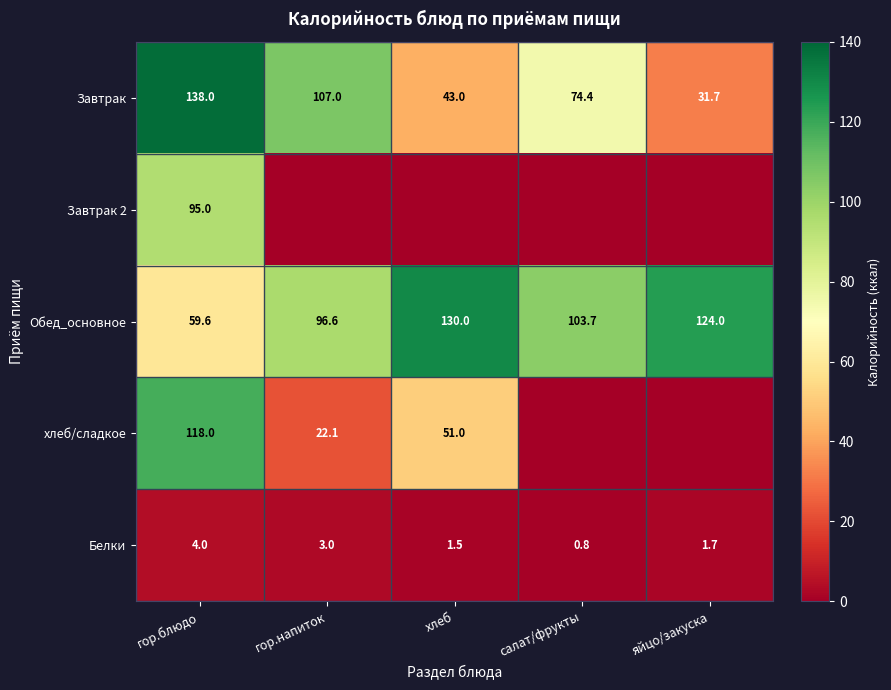

At which category is the sum across all series the highest?

гор.блюдо